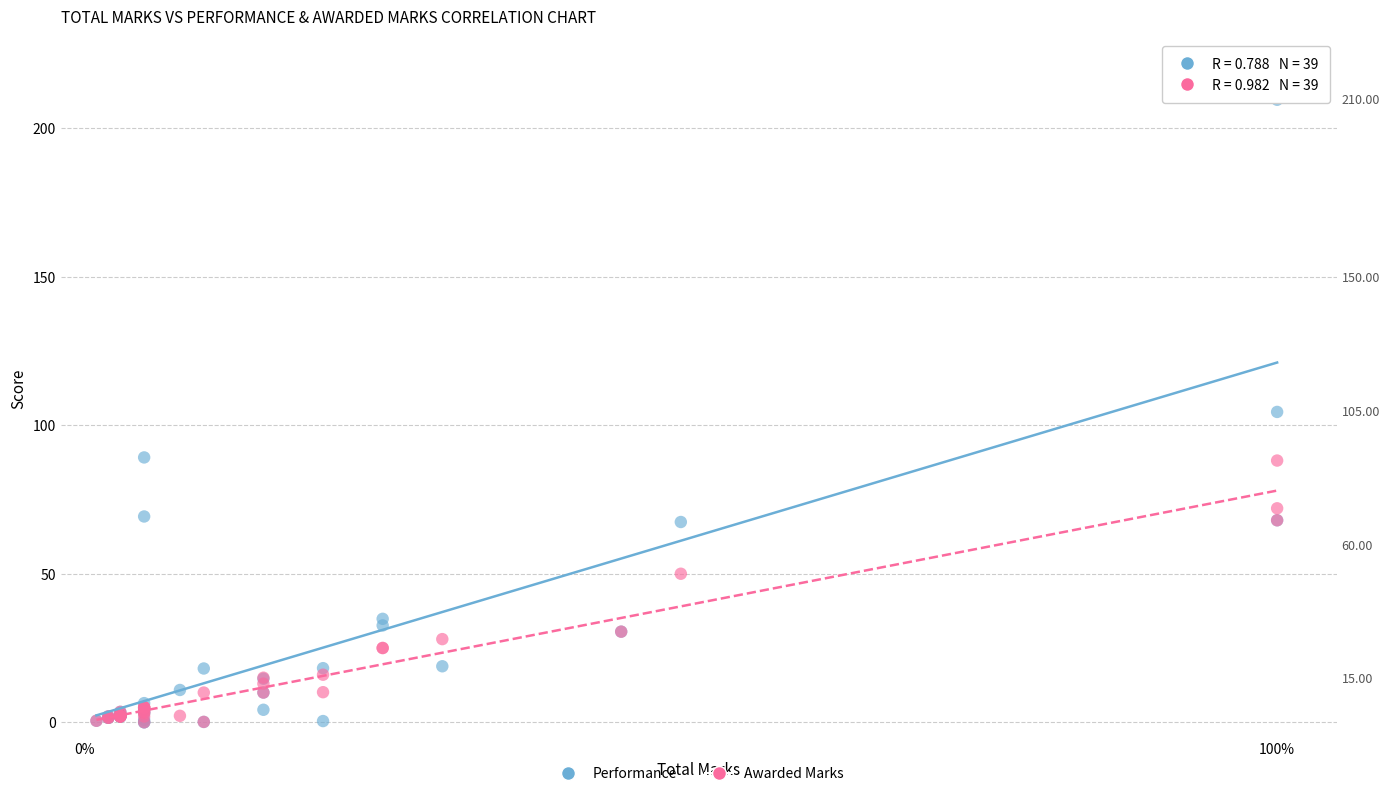

Which series contains the highest Y value?

Performance